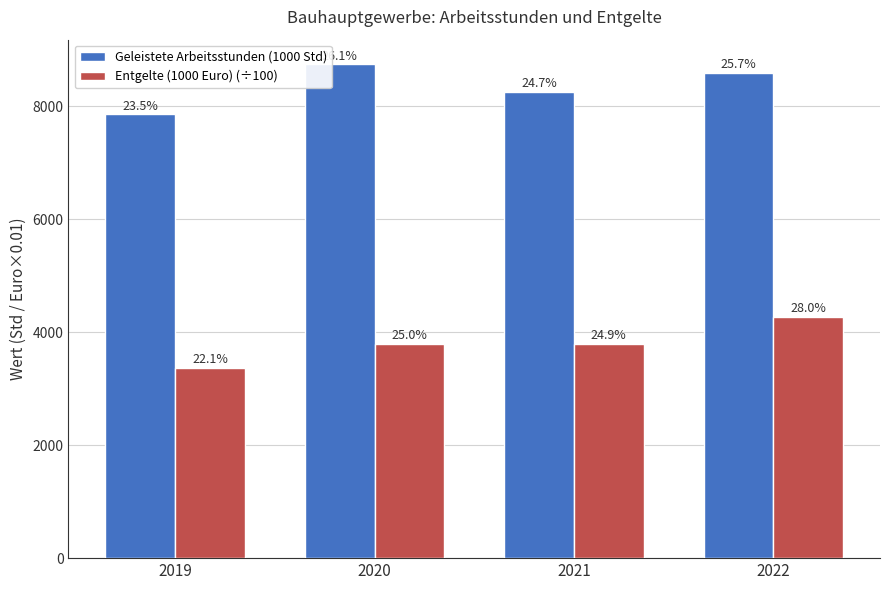

What is the difference between the second highest and minimum values in the Entgelte (1000 Euro) (÷100) series?

435.2